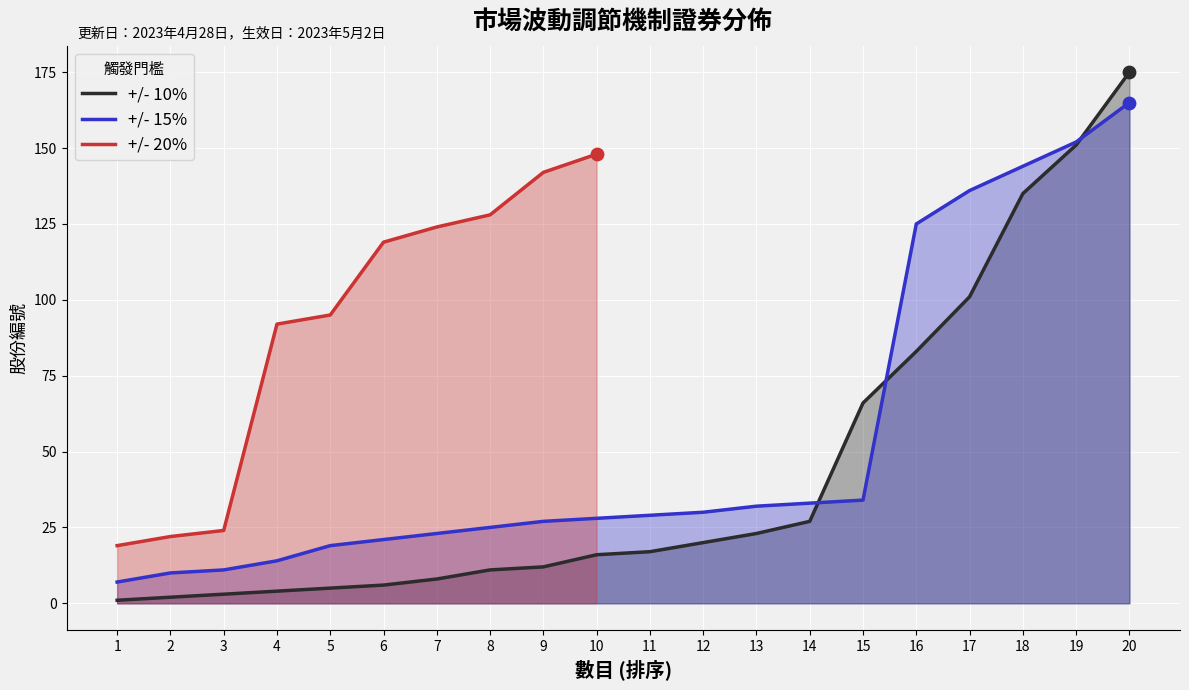

Is the value of +/- 10% at 9 greater than the value of +/- 20% at 17?

No